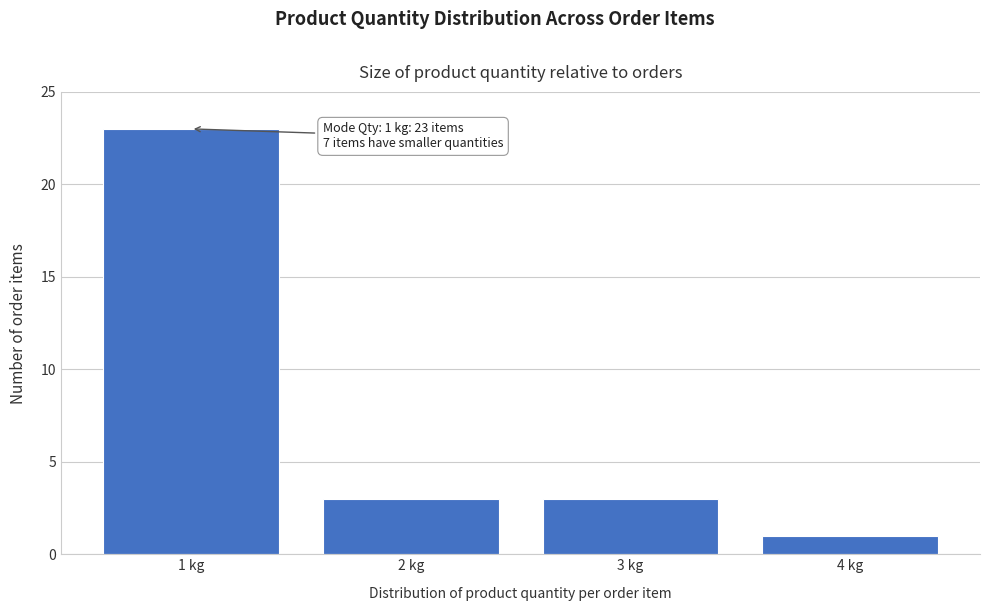

Reading left to right, list all the values displayed in this chart.

1 kg=23	2 kg=3	3 kg=3	4 kg=1